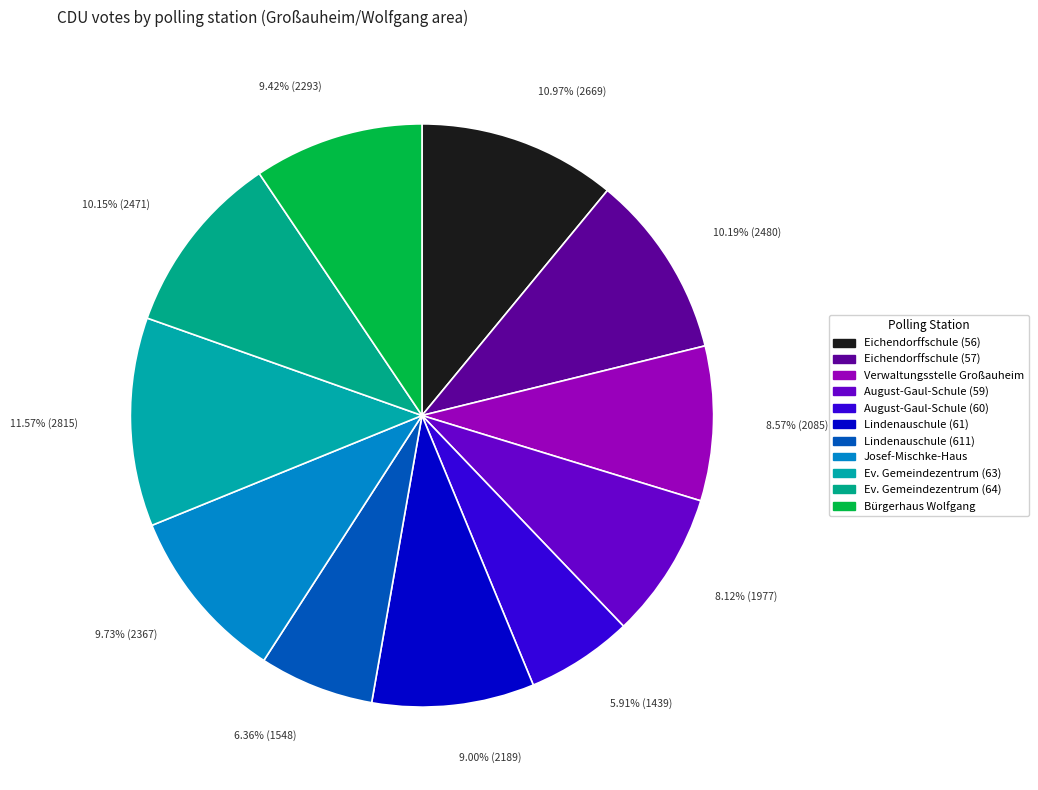

What percentage is the Josef-Mischke-Haus slice, to the nearest percent?

10%